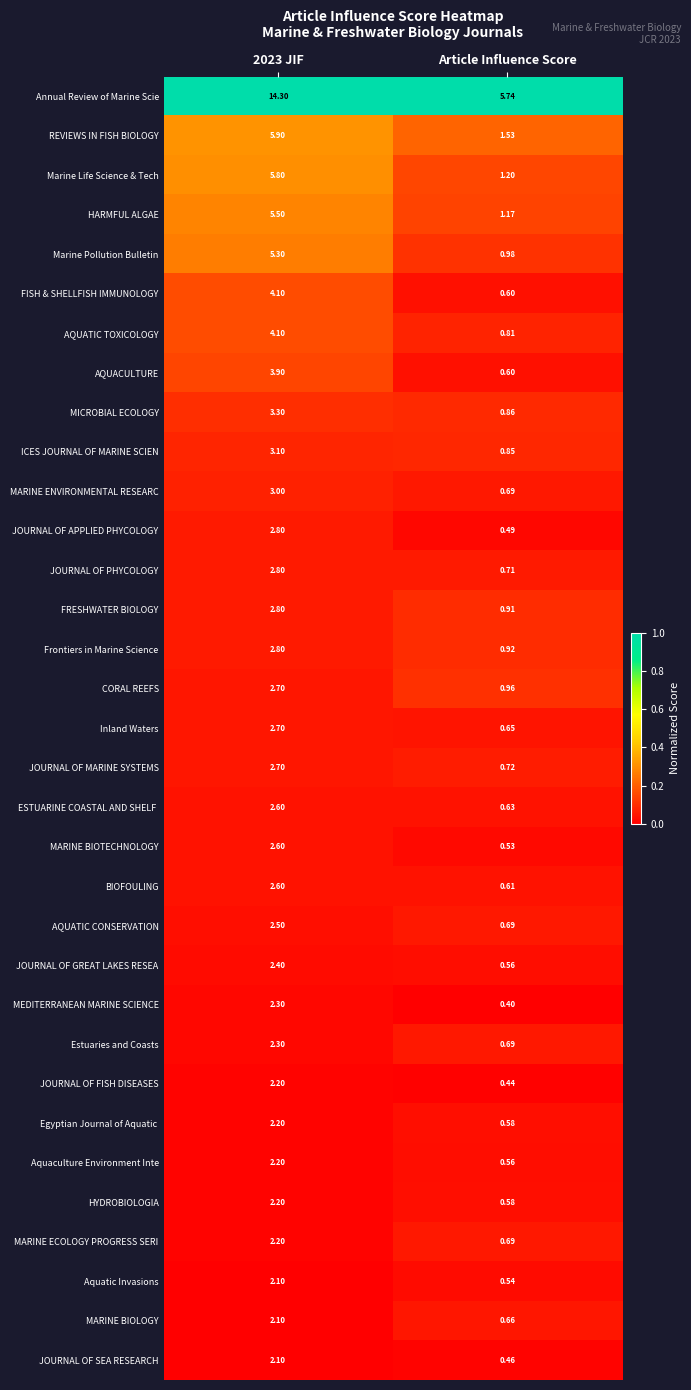

Which series has the largest total across all categories?

Annual Review of Marine Scie